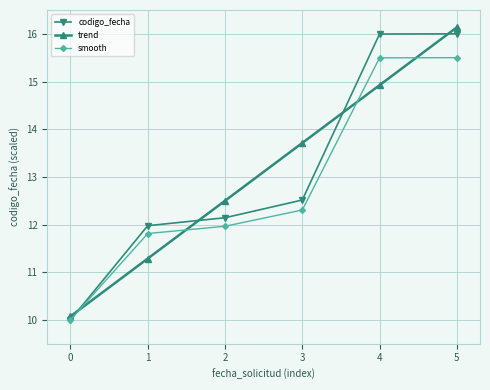

What are all the series names shown in the legend?

codigo_fecha, trend, smooth